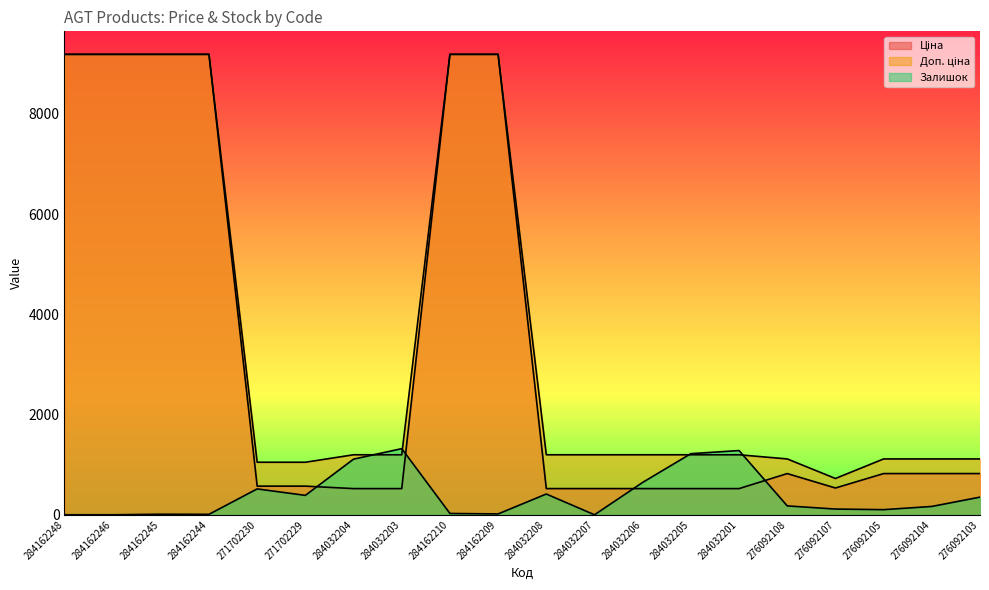

What is the difference between the highest and lowest values at 284162210?

9159.1